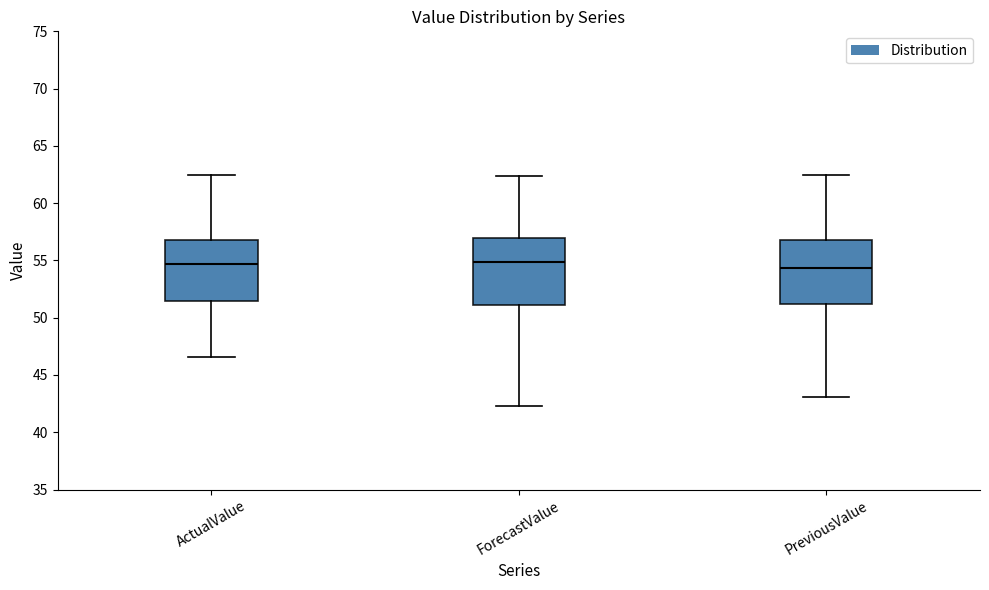

Reading left to right, read every box against the y-axis: the position of its median line, the range the box covers, and the ends of its whiskers. The values are not printed on the chart, so give them approximately, as read against the axis.

ActualValue: median 54.5, box 51.5 to 57.0, whiskers 46.5 to 62.5
ForecastValue: median 55.0, box 51.0 to 57.0, whiskers 42.5 to 62.5
PreviousValue: median 54.5, box 51.0 to 57.0, whiskers 43.0 to 62.5